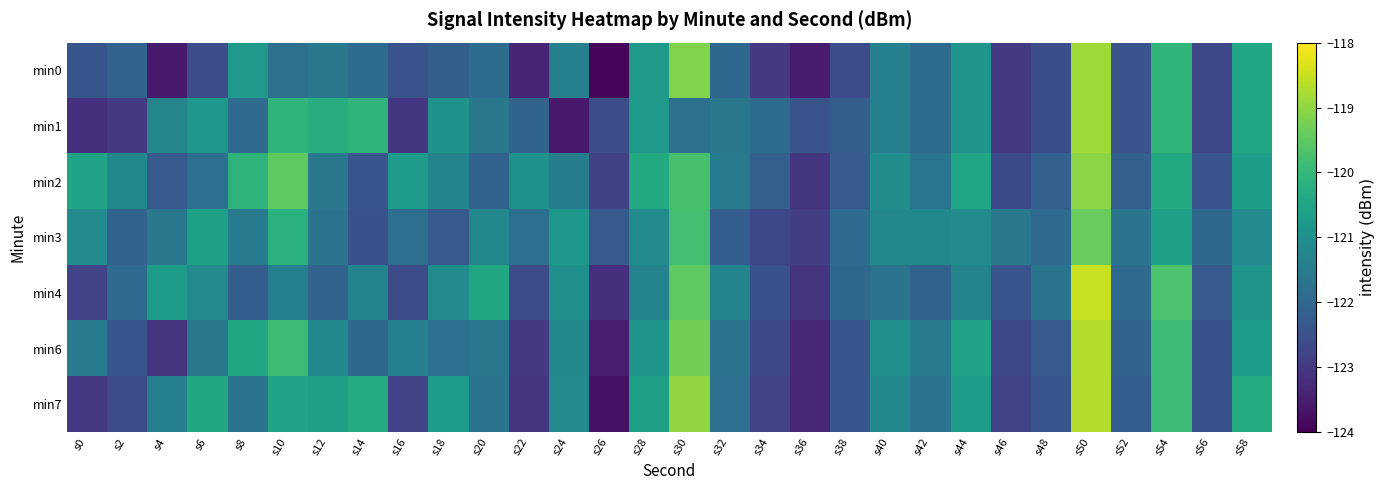

At how many categories does at least one series exceed -122?

27